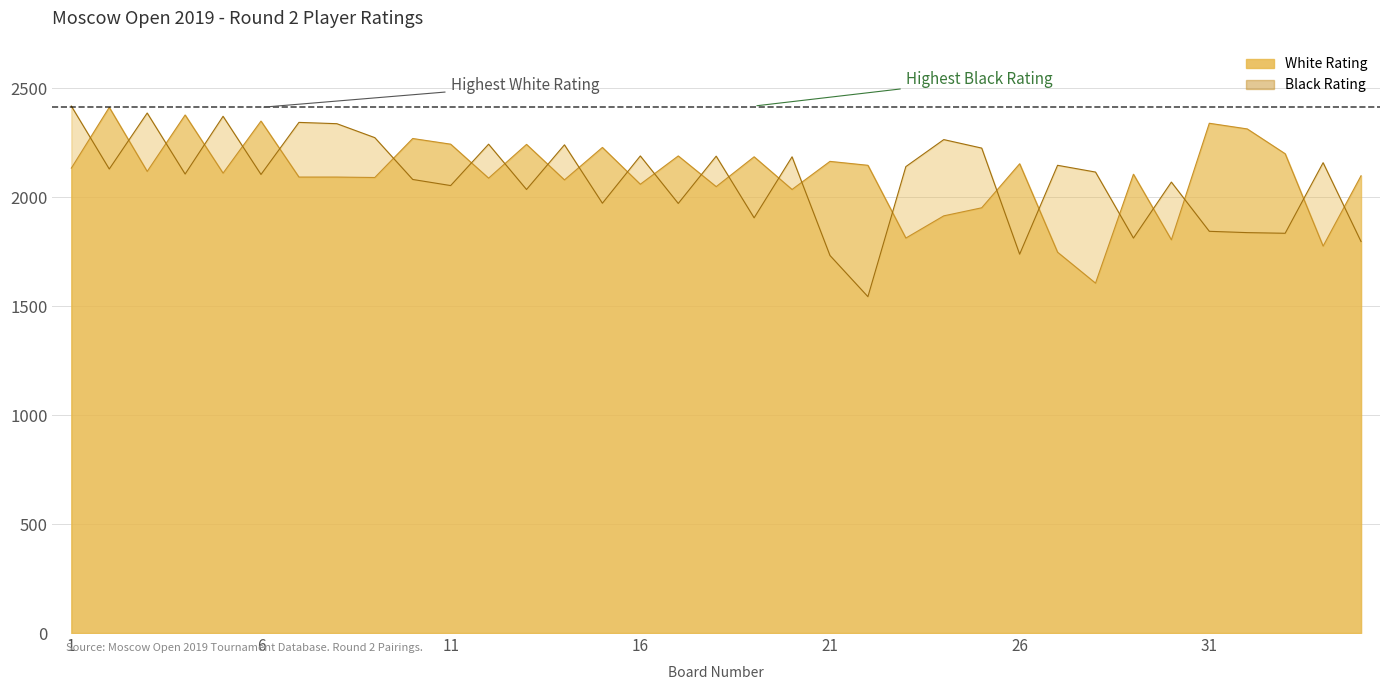

The Black Rating series shows 1249 at 14. True or false?

False